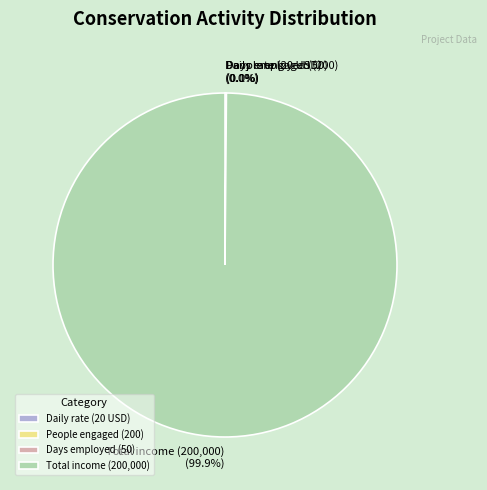

Which category has the biggest portion of the pie?

Total income (200,000)